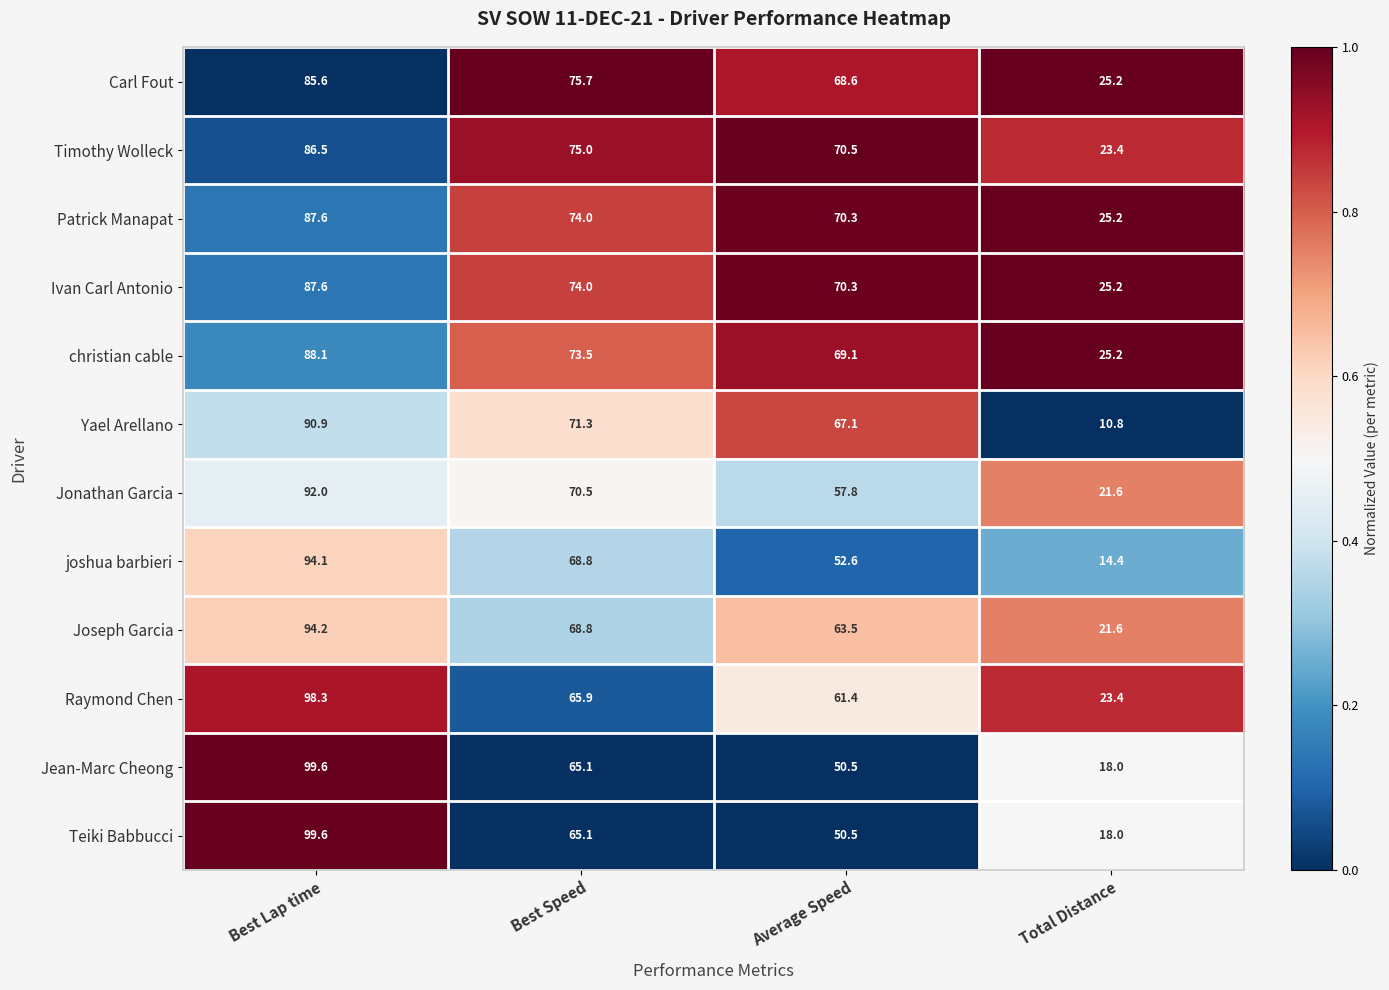

List the labels in order of Timothy Wolleck value, largest first.

Best Lap time, Best Speed, Average Speed, Total Distance